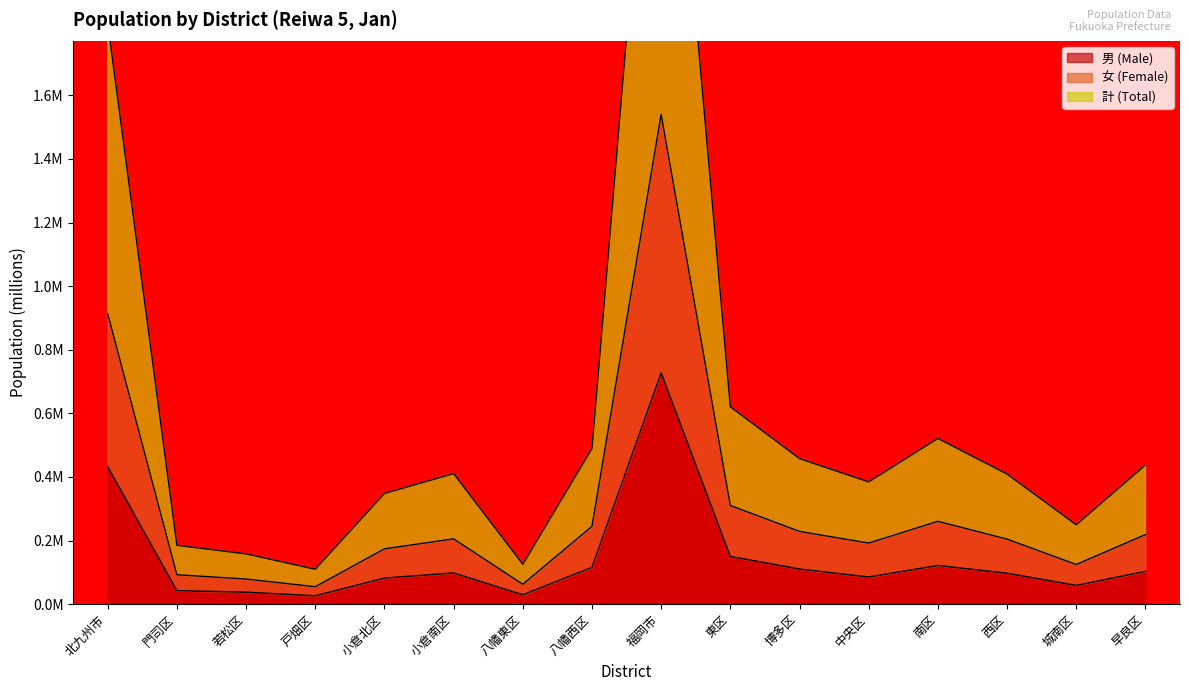

Where is the first local minimum for 女 (Female)?

戸畑区